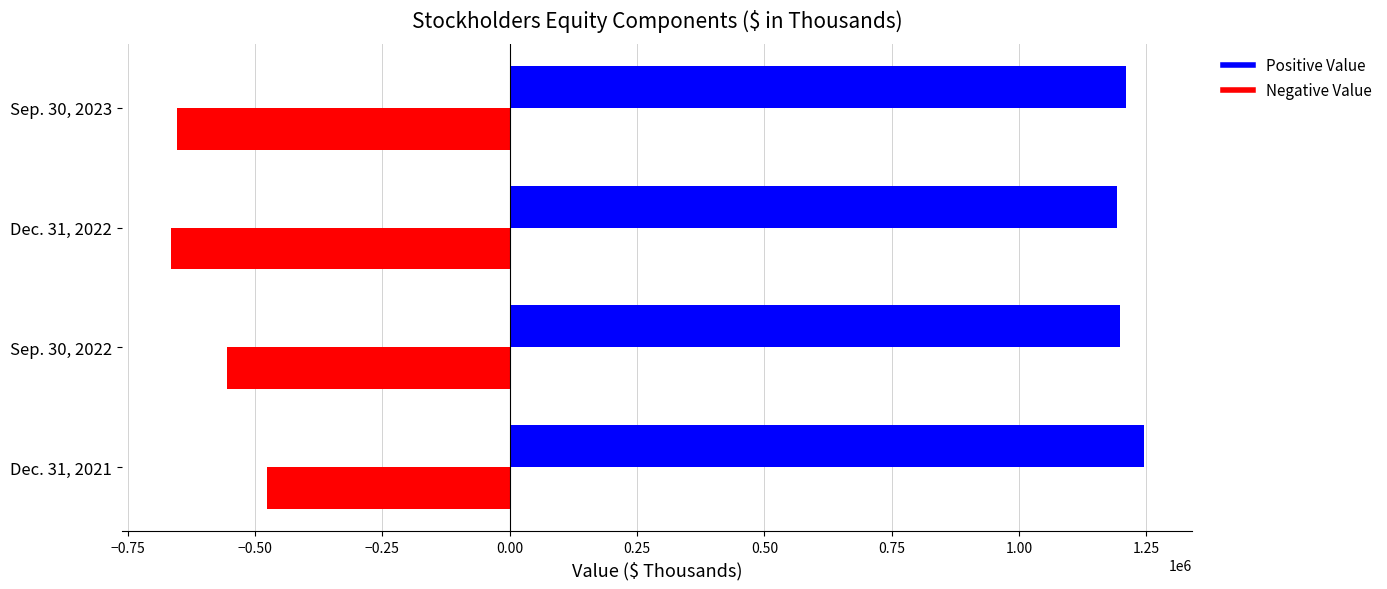

How many series are shown in this chart?

2